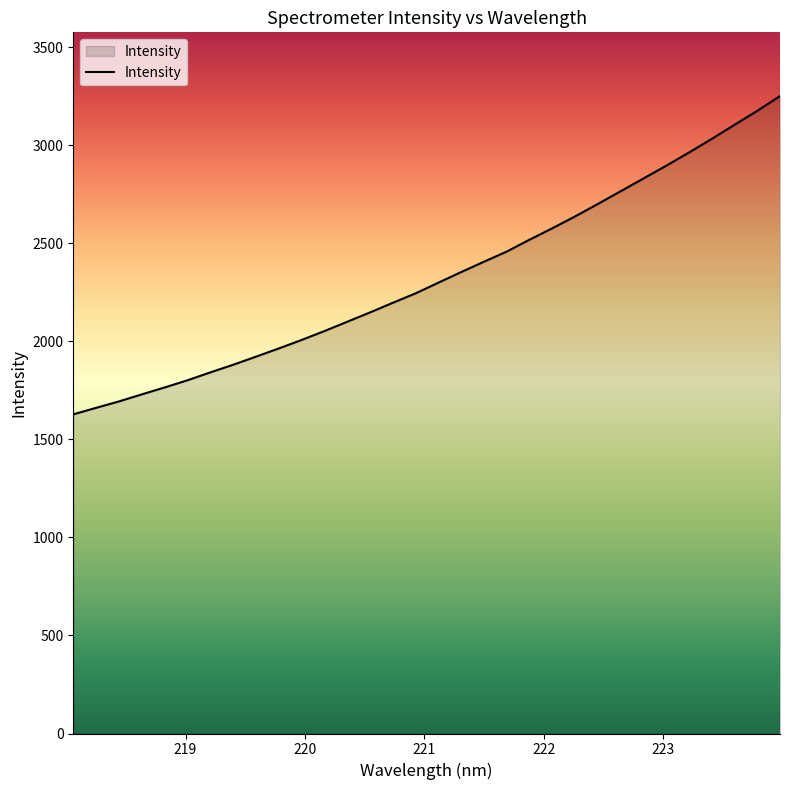

What is the smallest value displayed?

1627.8